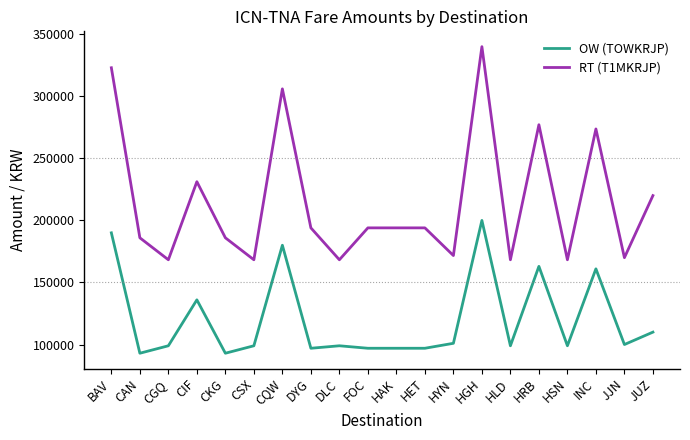

What is the sum of all OW (TOWKRJP) values?

2410000